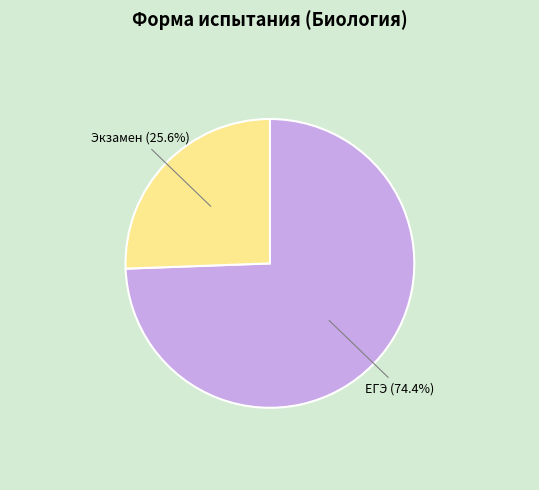

Between ЕГЭ and Экзамен, which is larger?

ЕГЭ